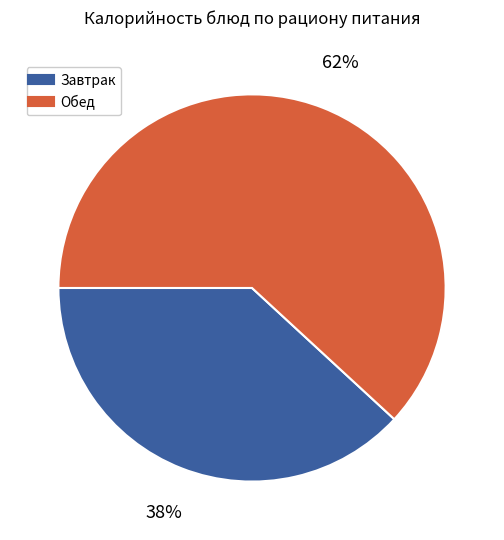

Does any single category account for the majority?

Yes